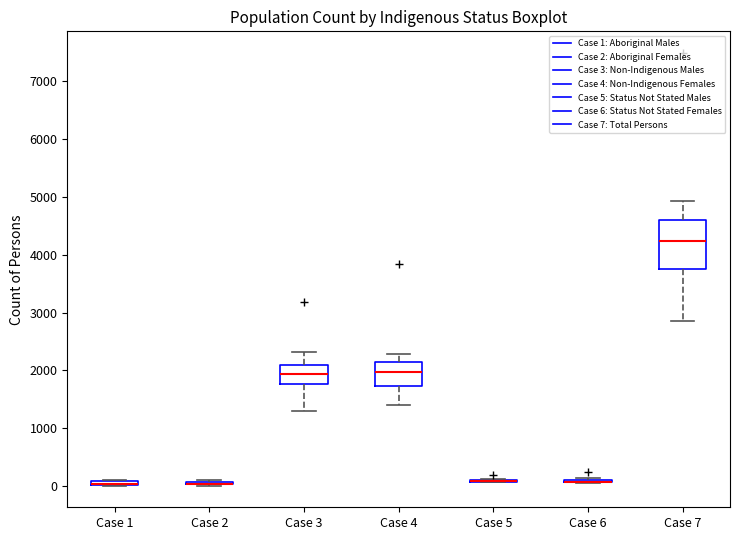

Which box is the tallest, from its lower edge to its upper edge?

Case 7